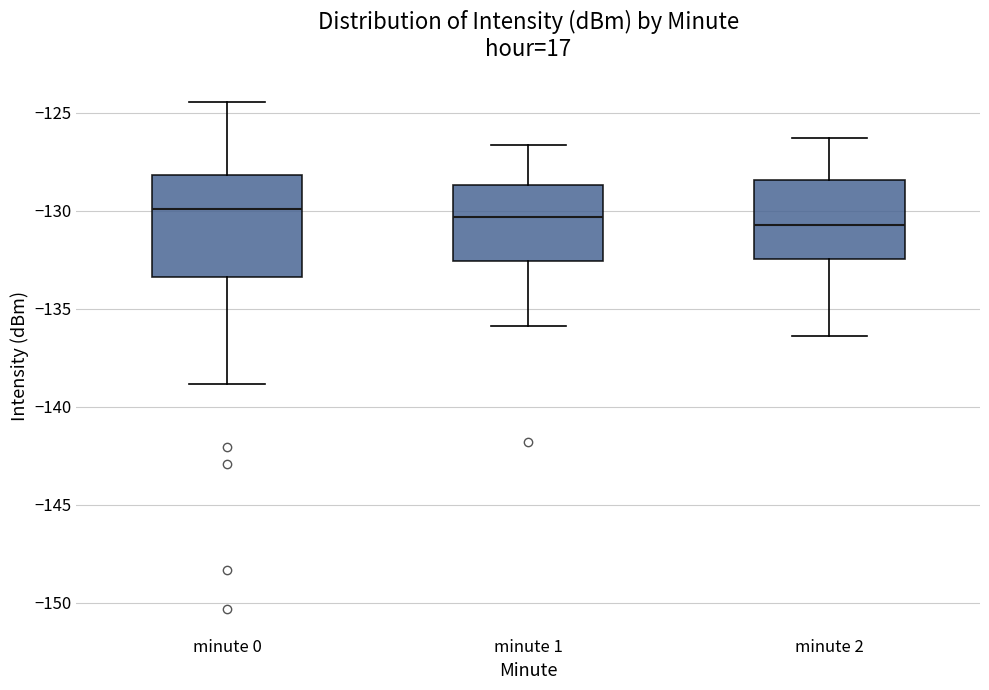

Reading left to right, read every box against the y-axis: the position of its median line, the range the box covers, and the ends of its whiskers. The values are not printed on the chart, so give them approximately, as read against the axis.

minute 0: median -130.0, box -133.5 to -128.0, whiskers -139.0 to -124.5
minute 1: median -130.5, box -132.5 to -128.5, whiskers -136.0 to -126.5
minute 2: median -130.5, box -132.5 to -128.5, whiskers -136.5 to -126.5